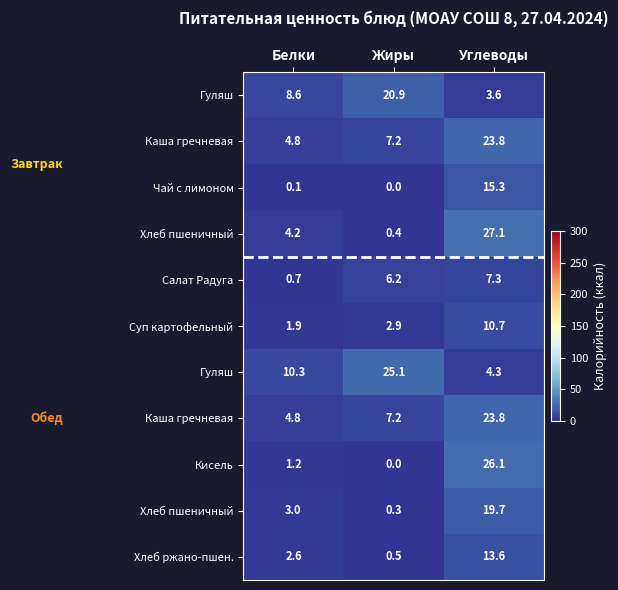

At how many categories does at least one series exceed 9?

3